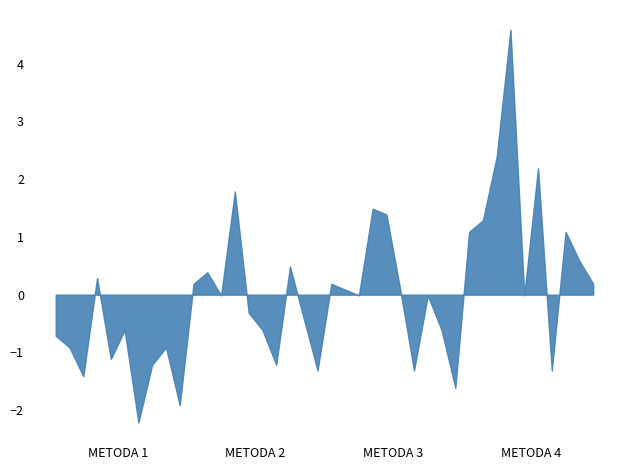

How many lines are shown in the chart?

1